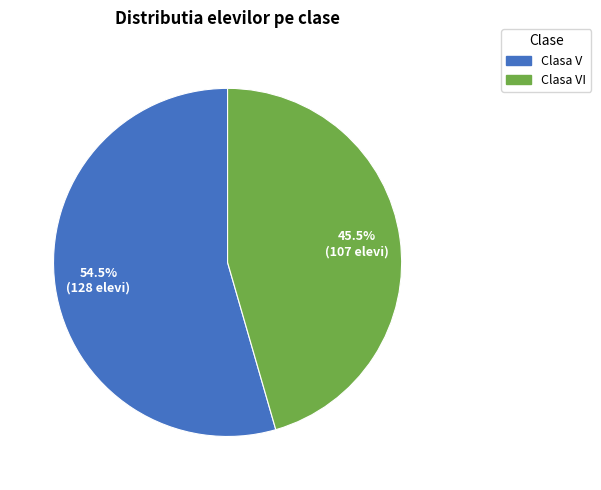

What is the majority slice?

Clasa V